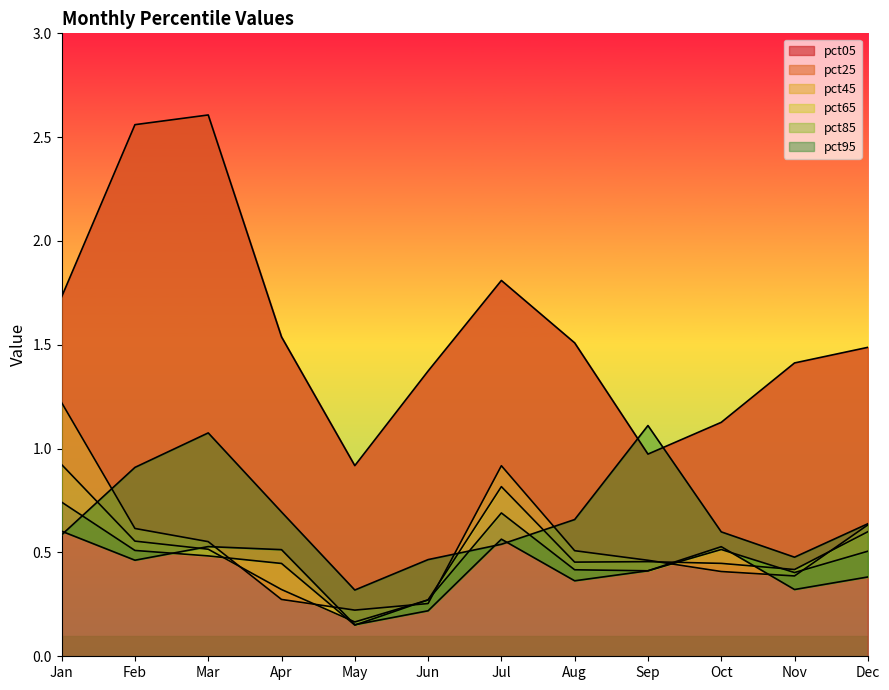

How many lines are shown in the chart?

6